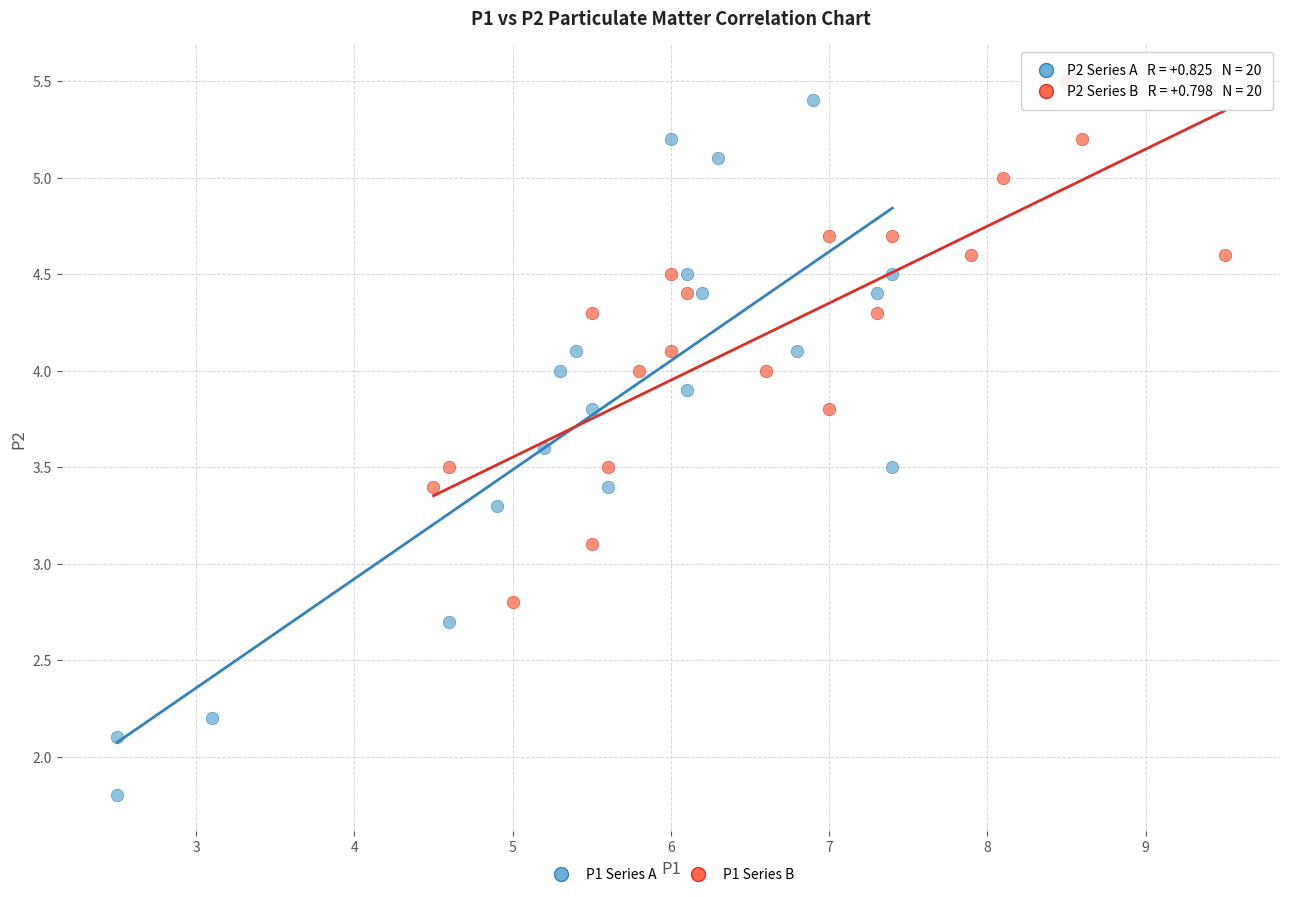

Which series contains the lowest Y value?

P1 Series A